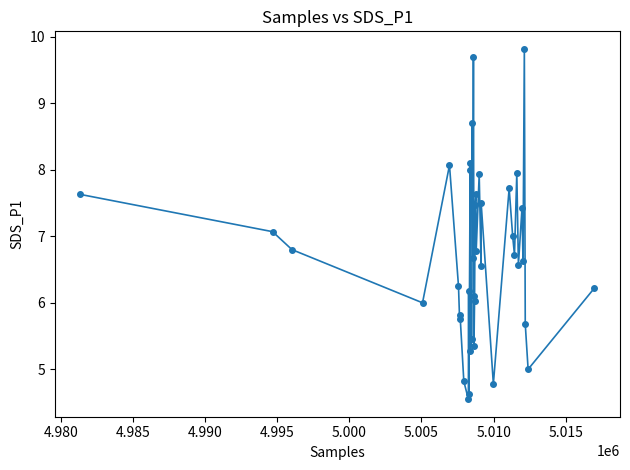

What is the value of the 15th point from the left?

5.3